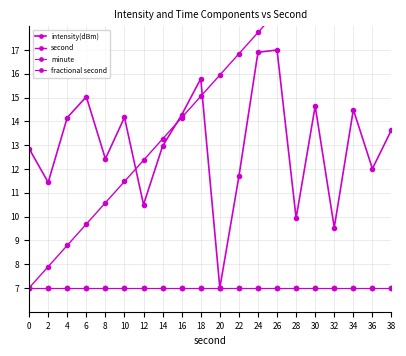

Reading left to right, what are all the values shown in this chart?

intensity(dBm): 12.9	11.4	14.2	15.0	12.4	14.2	10.5	13.0	14.3	15.8	7.0	11.7	16.9	17.0	9.9	14.6	9.5	14.5	12.0	13.6
second: 7.0	7.9	8.8	9.7	10.6	11.5	12.4	13.3	14.2	15.1	15.9	16.8	17.7	18.6	19.5	20.4	21.3	22.2	23.1	24.0
minute: 7.0	7.0	7.0	7.0	7.0	7.0	7.0	7.0	7.0	7.0	7.0	7.0	7.0	7.0	7.0	7.0	7.0	7.0	7.0	7.0
fractional second: 7.0	7.0	7.0	7.0	7.0	7.0	7.0	7.0	7.0	7.0	7.0	7.0	7.0	7.0	7.0	7.0	7.0	7.0	7.0	7.0